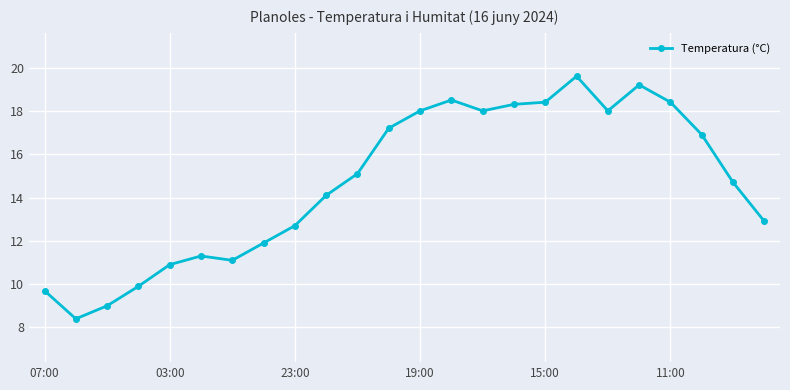

What is the value of the 4th point from the left?

9.9